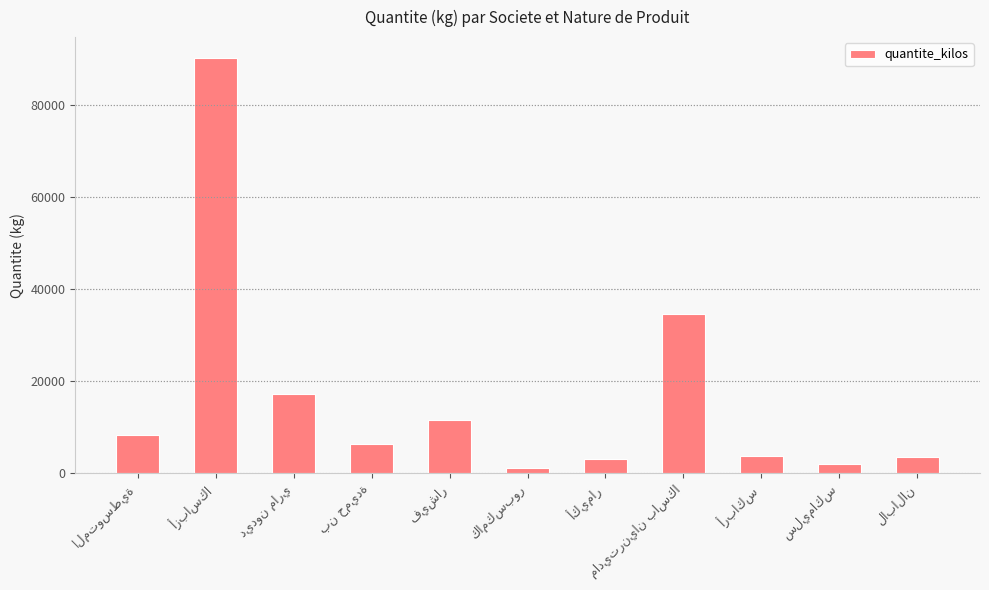

What is the greatest value displayed?

90260.0